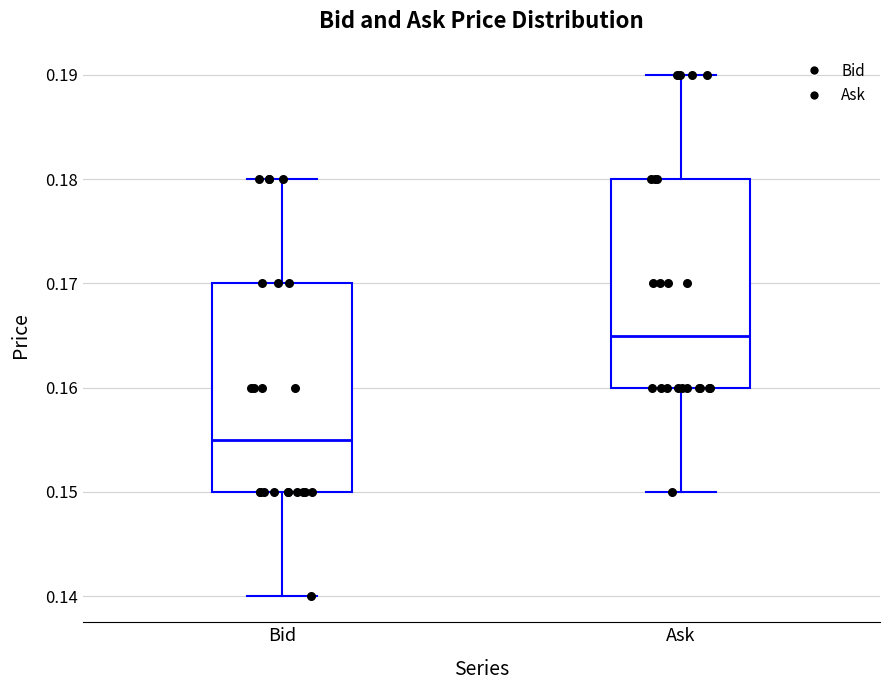

Which box has the highest median line?

Ask